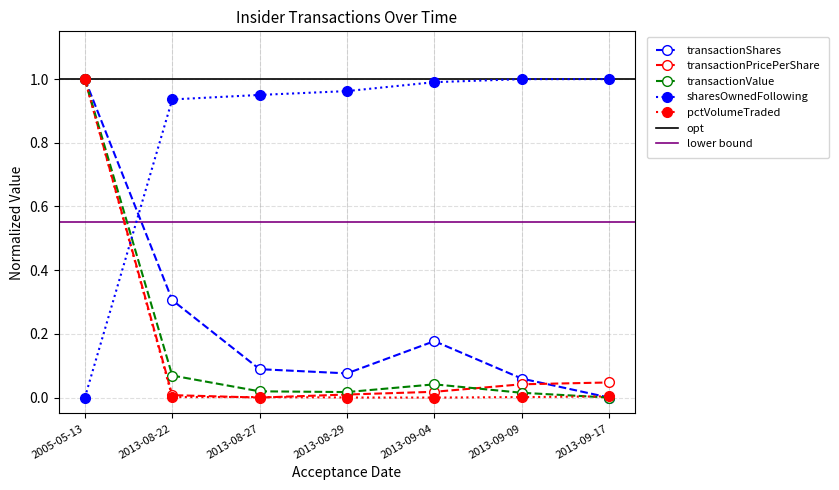

What is the value of the sharesOwnedFollowingTransaction point at the 7th from the left?

1.0